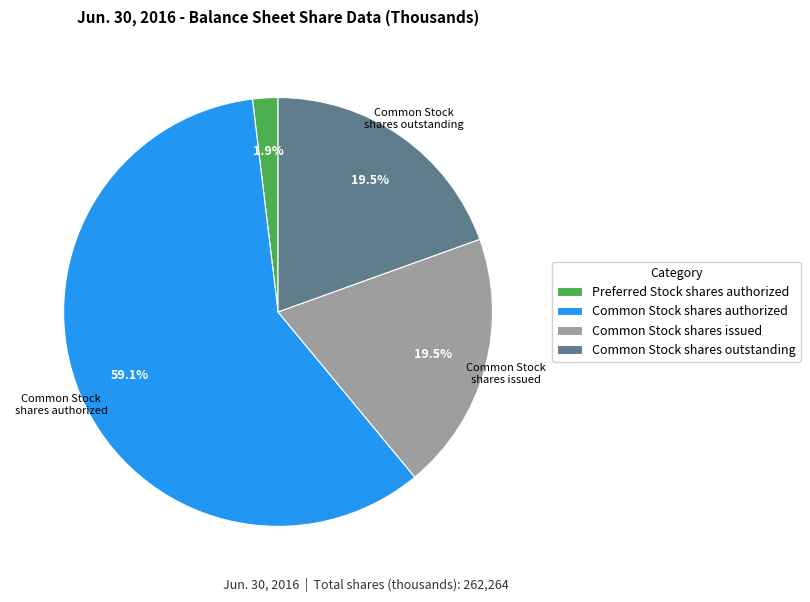

Which category has the biggest portion of the pie?

Common Stock shares authorized